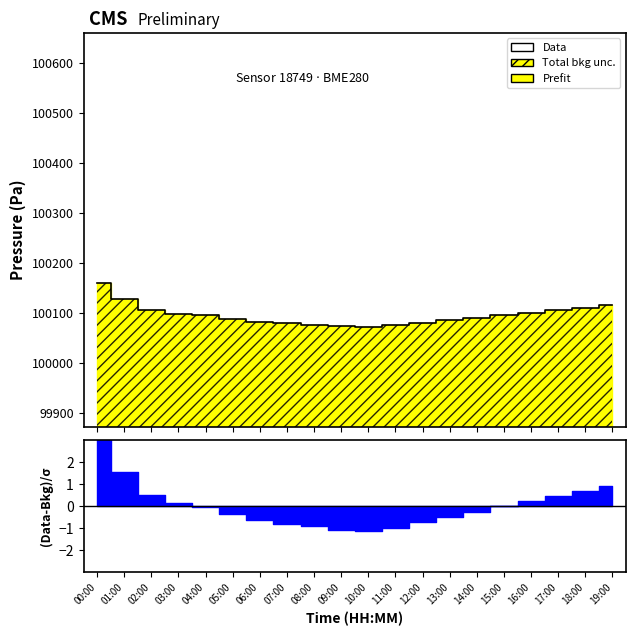

How many data points are above 100095?

9